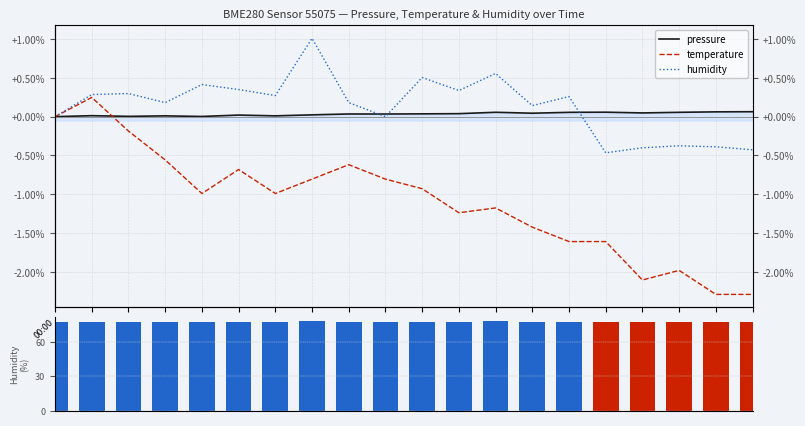

What position from the right is 06:00?

8